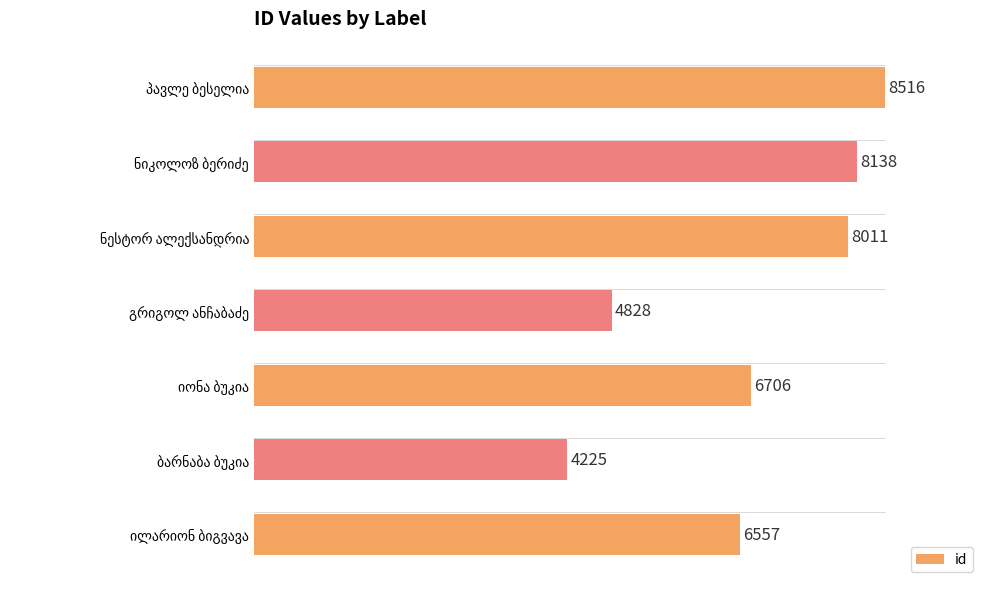

How many series are shown in this chart?

1